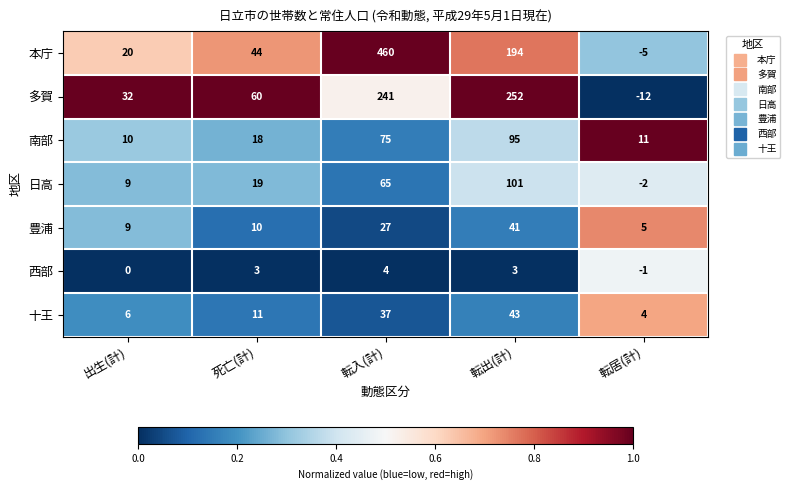

List the series in order of their peak value, lowest first.

西部, 豊浦, 十王, 南部, 日高, 多賀, 本庁